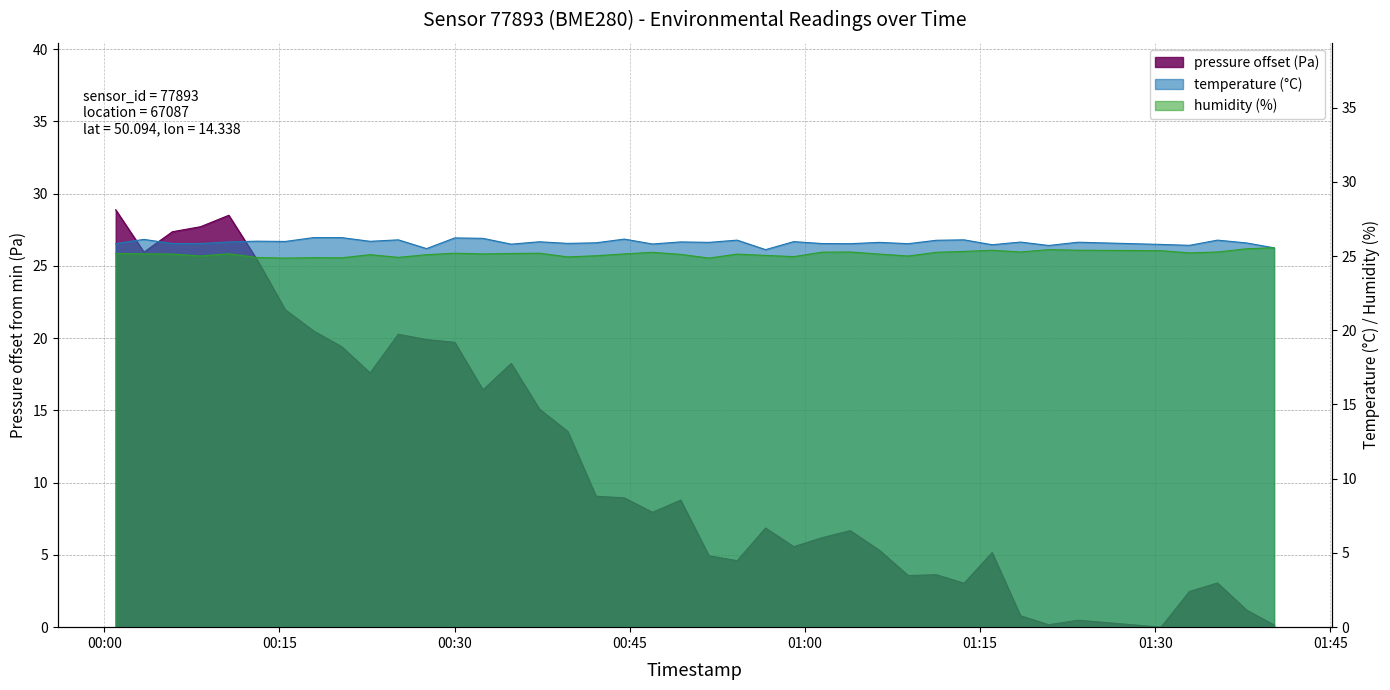

In temperature, how many points are lower than both neighbors (excluding endpoints)?

13